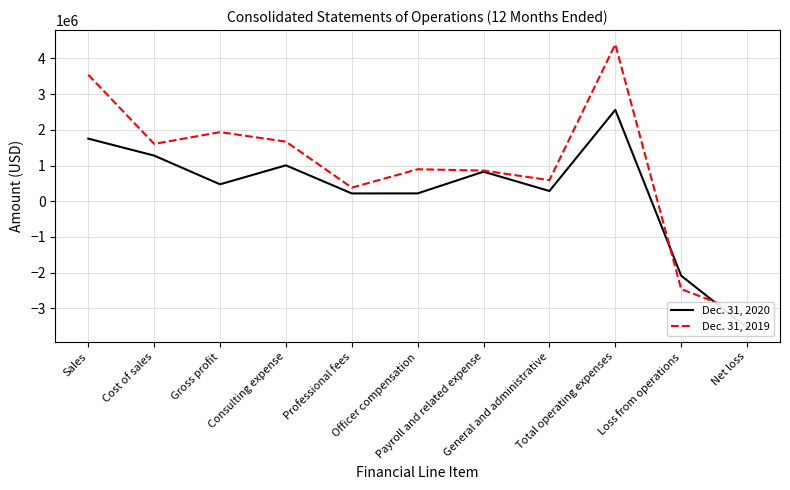

In Dec. 31, 2020, how many points are lower than both neighbors (excluding endpoints)?

3